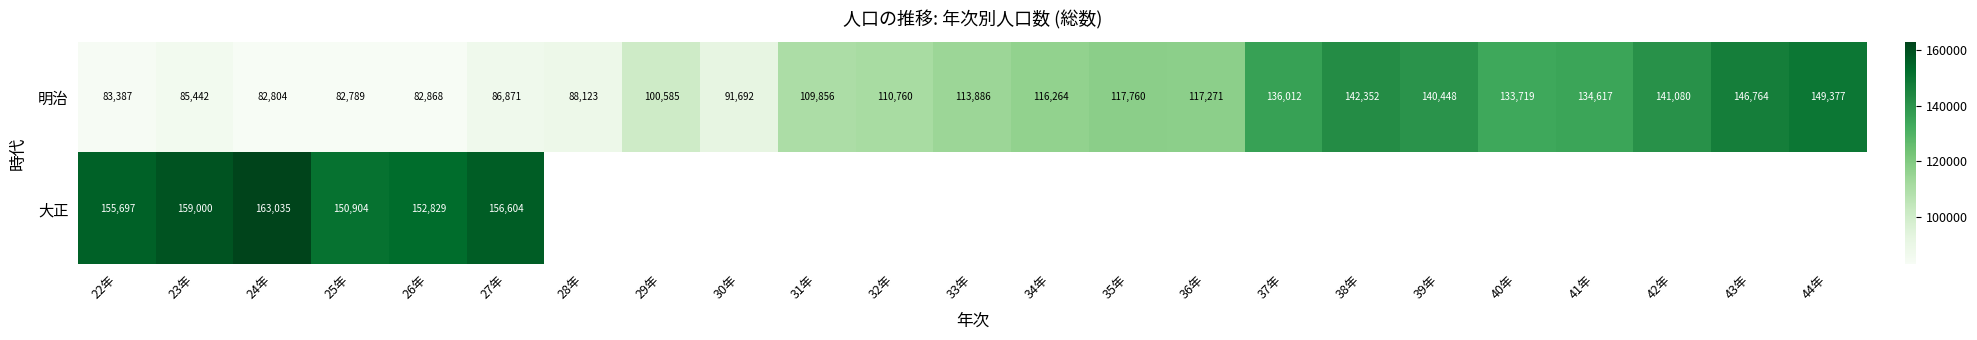

Read the 明治 value at 37年, to the nearest 50.

136000